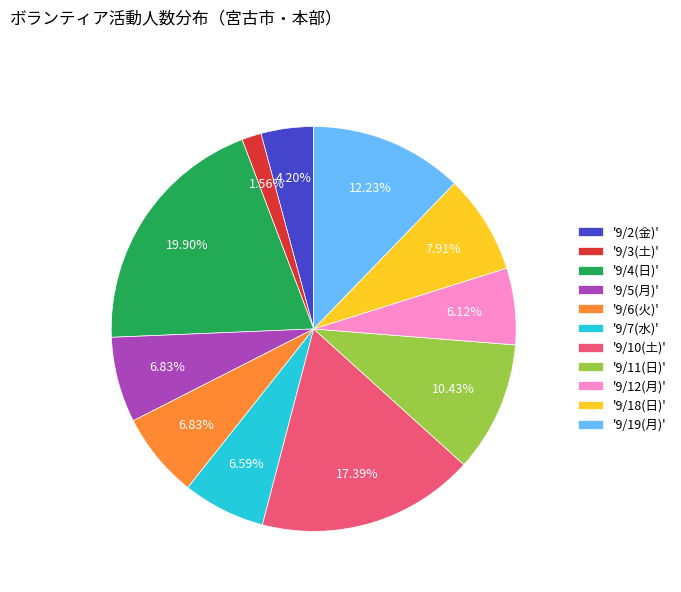

How many slices are in this pie chart?

11